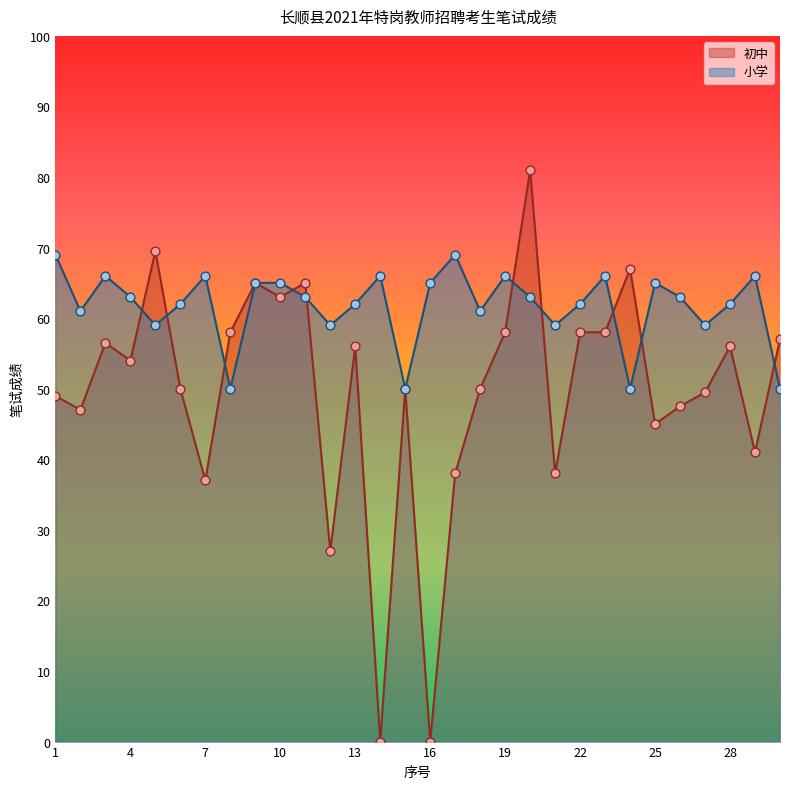

Which series contains the highest Y value?

初中